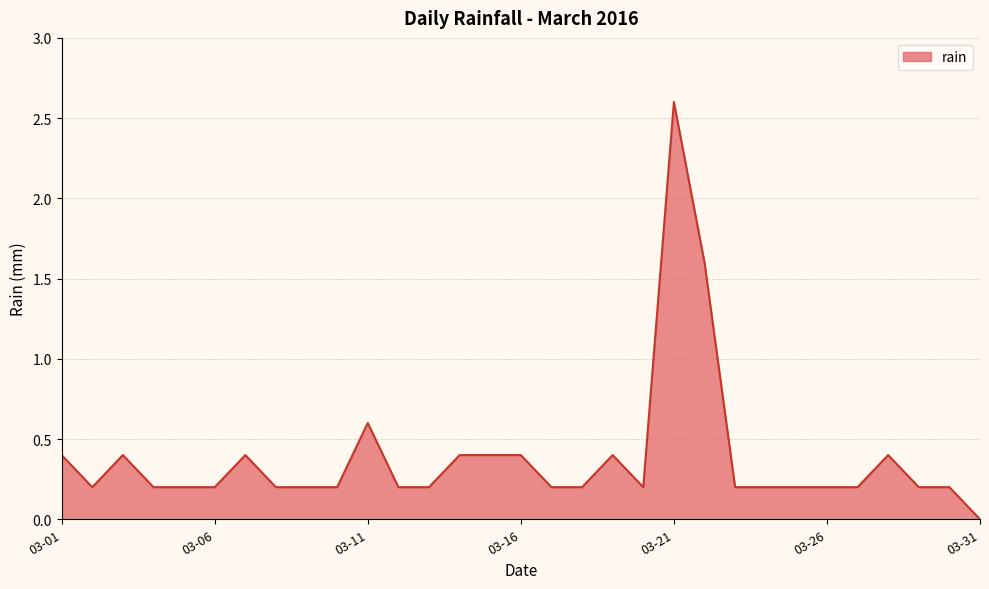

How many series are shown in this chart?

1